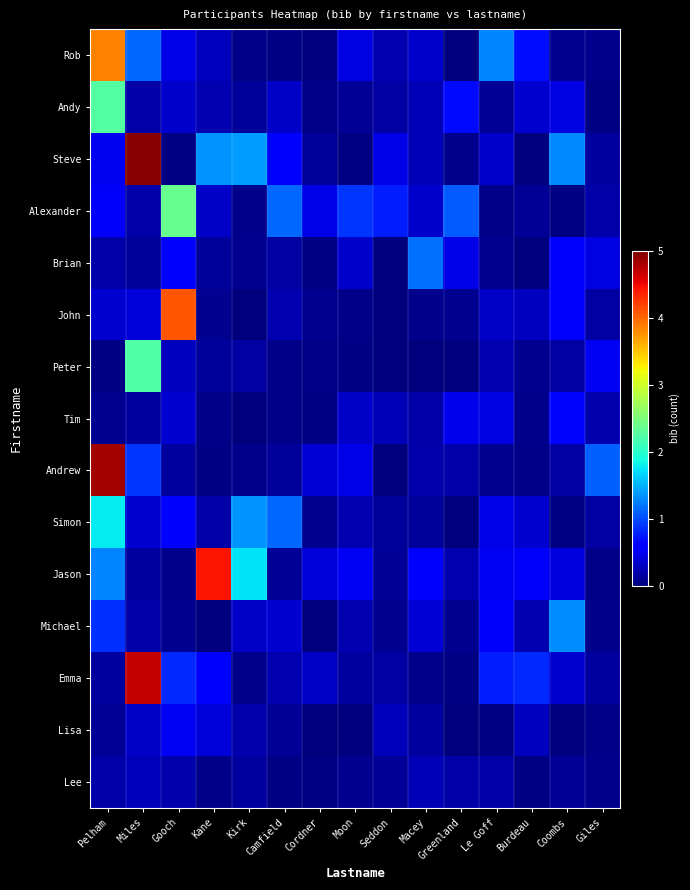

Count the number of categories in the chart.

15